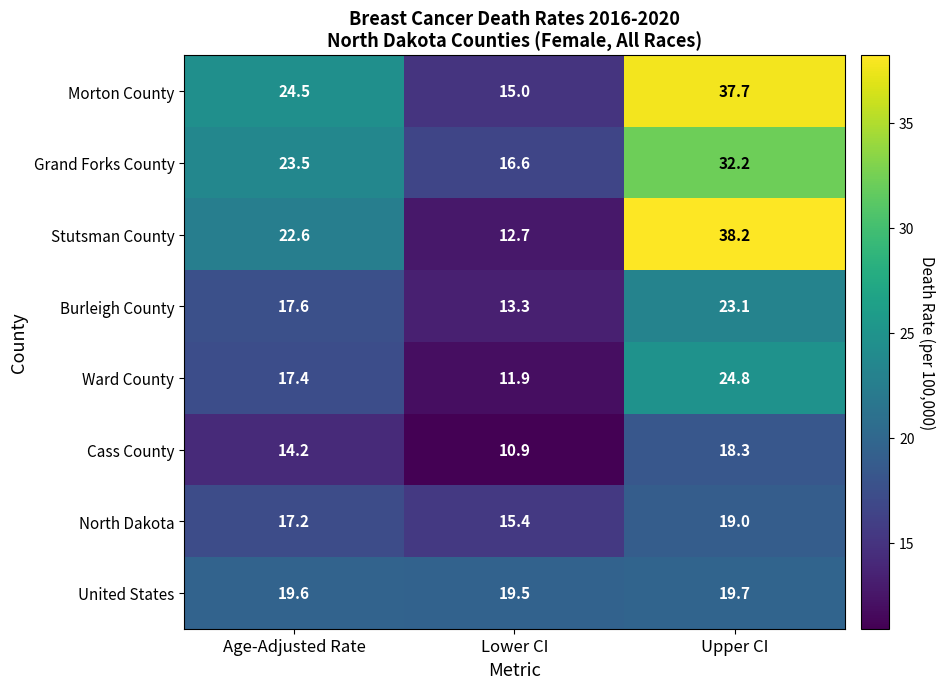

What is the spread (max minus min) of values at Lower CI?

8.6